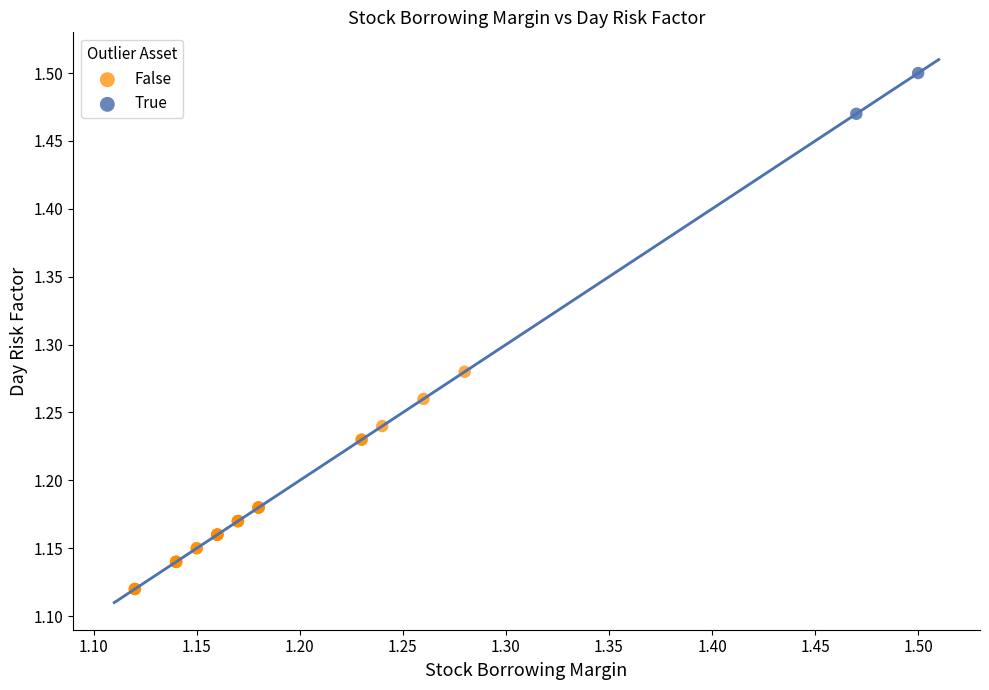

Which series contains the lowest Y value?

False